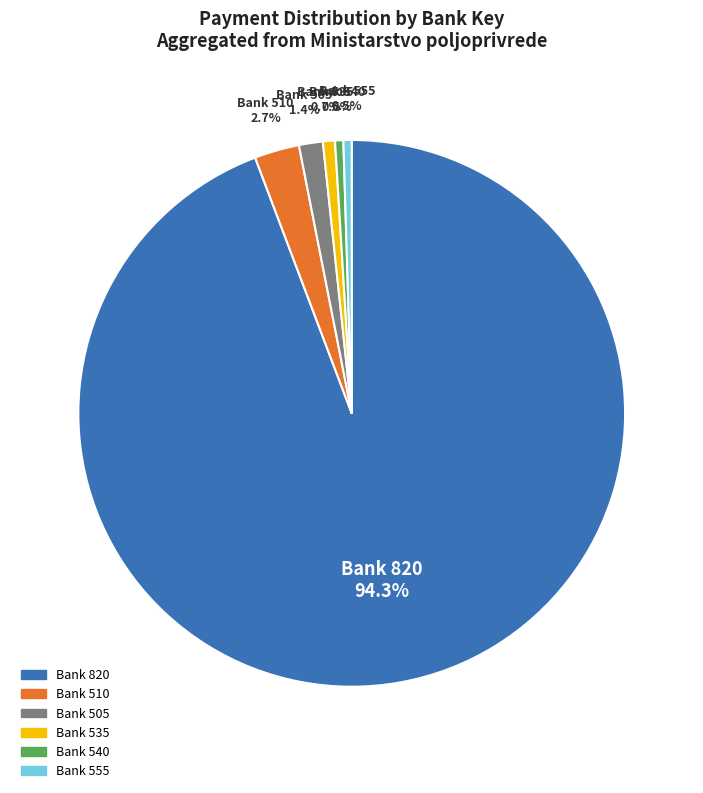

Is there a majority slice in this chart?

Yes